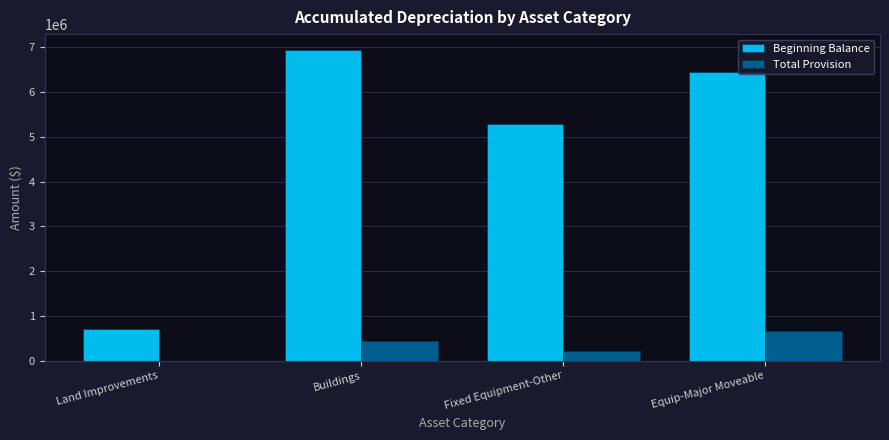

What is the greatest value displayed?

6949346